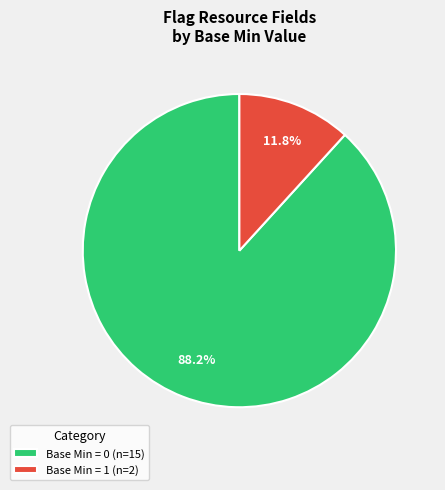

Is there any slice that represents more than half of the pie?

Yes